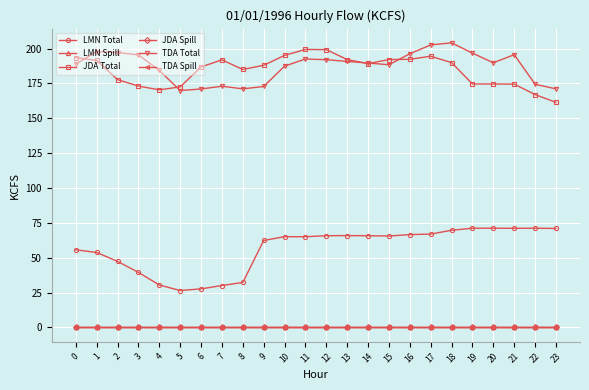

How many lines are shown in the chart?

6